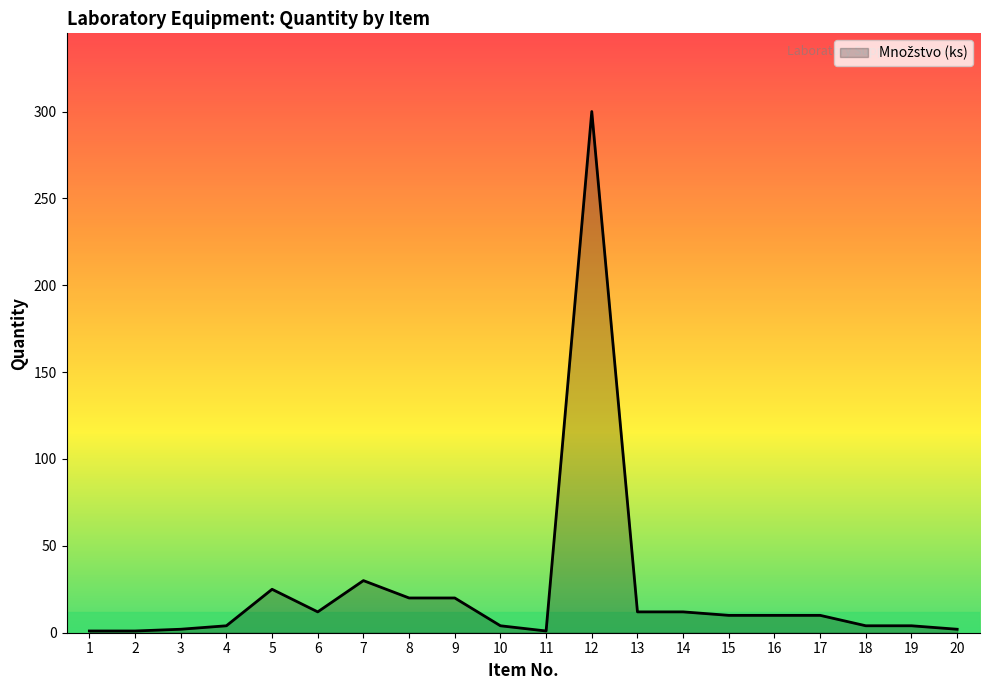

What is the greatest value displayed?

300